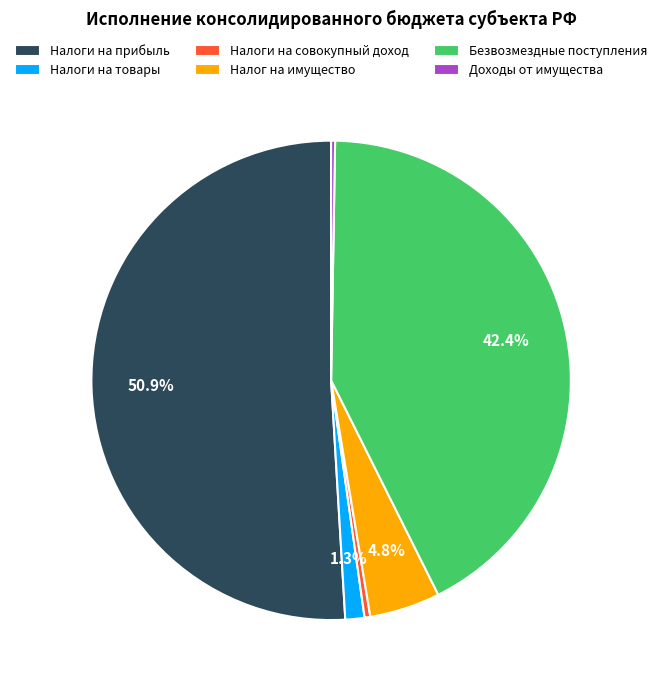

What percentage is NOT represented by Налог на имущество?

95.2%